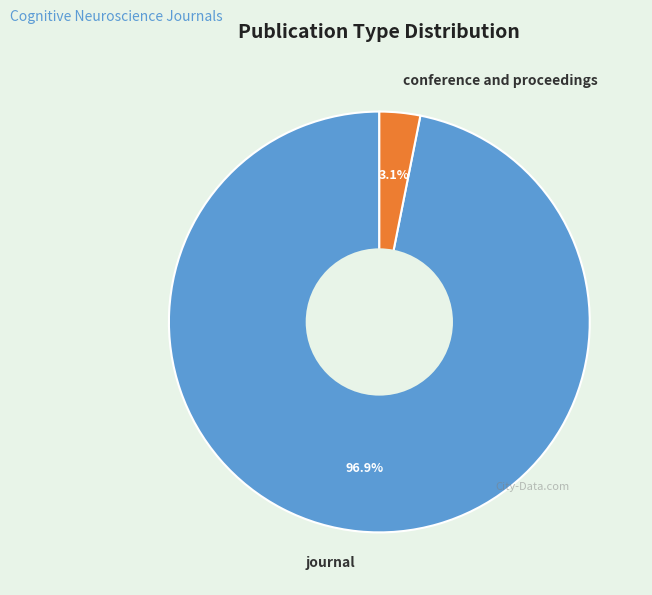

Rank the categories by value from highest to lowest.

journal, conference and proceedings